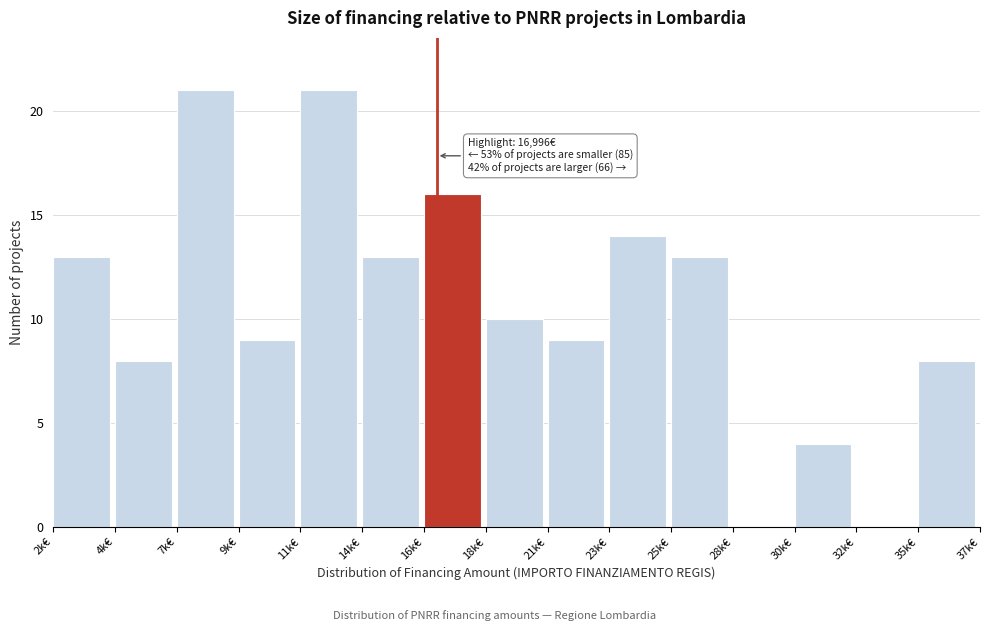

Reading left to right, extract all data points from this chart.

2k€=13	4k€=8	7k€=21	9k€=9	11k€=21	14k€=13	16k€=16	18k€=10	21k€=9	23k€=14	25k€=13	28k€=0	30k€=4	32k€=0	35k€=8